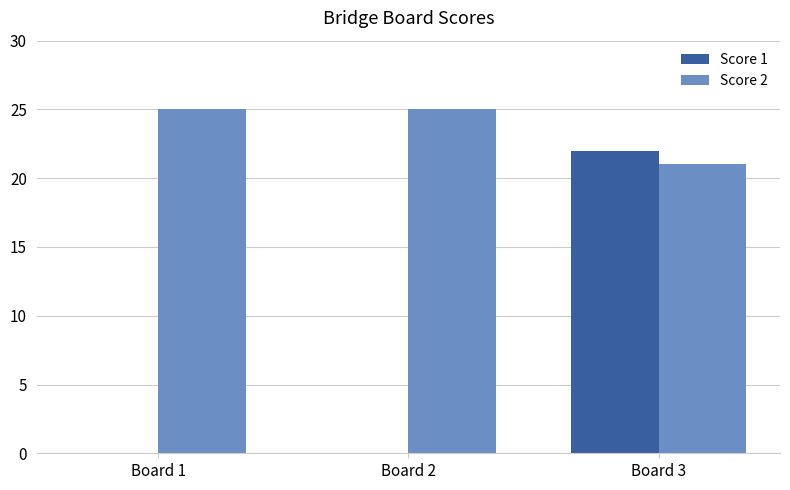

True or false: Score 2 has a value of 15 at Board 1.

False